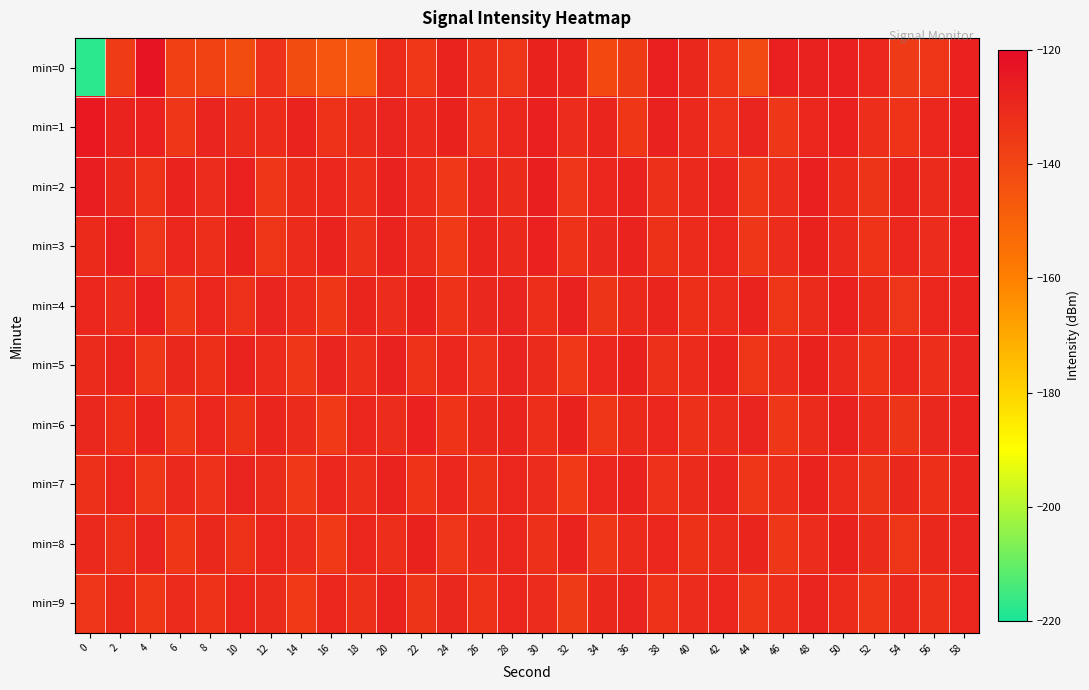

Rank the series at 24 from highest to lowest value.

min=1, min=0, min=5, min=7, min=9, min=4, min=6, min=8, min=2, min=3